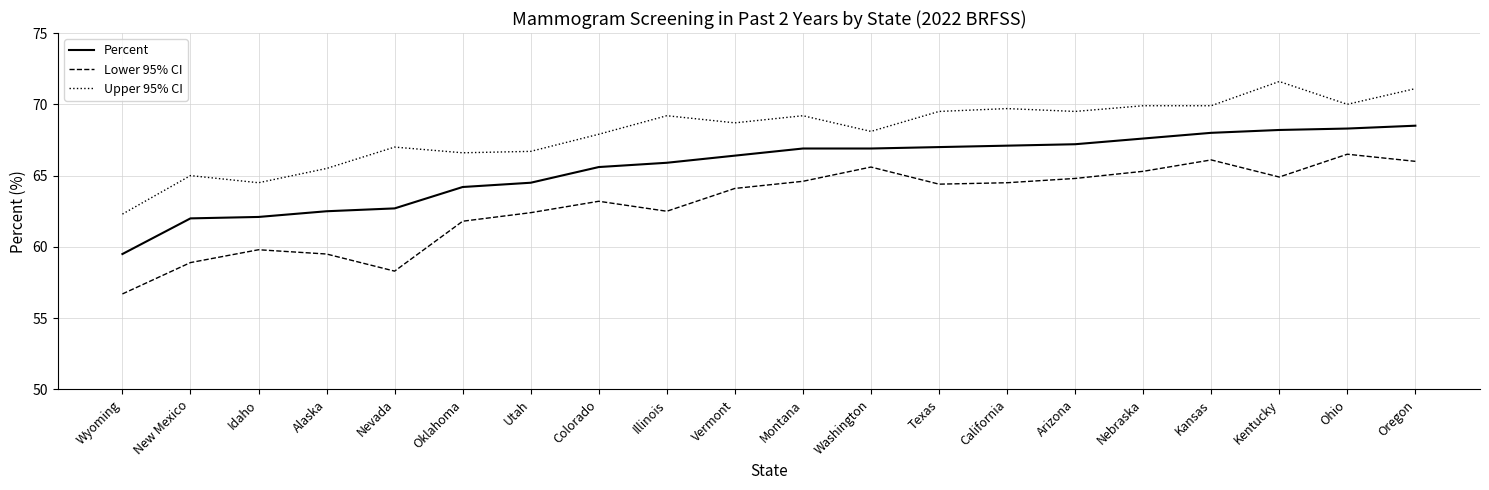

Rank the series by their average value, from lowest to highest.

Lower 95% CI, Percent, Upper 95% CI